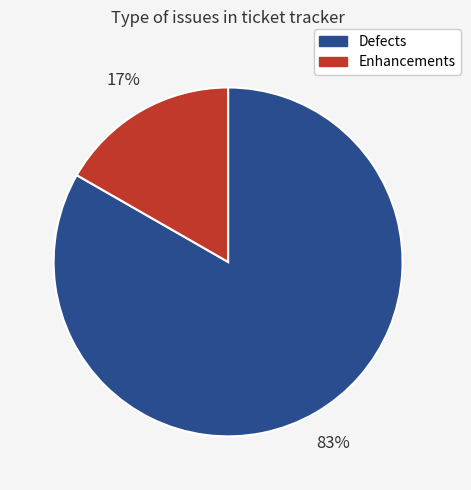

The Defects slice represents 93% of the pie. True or false?

False